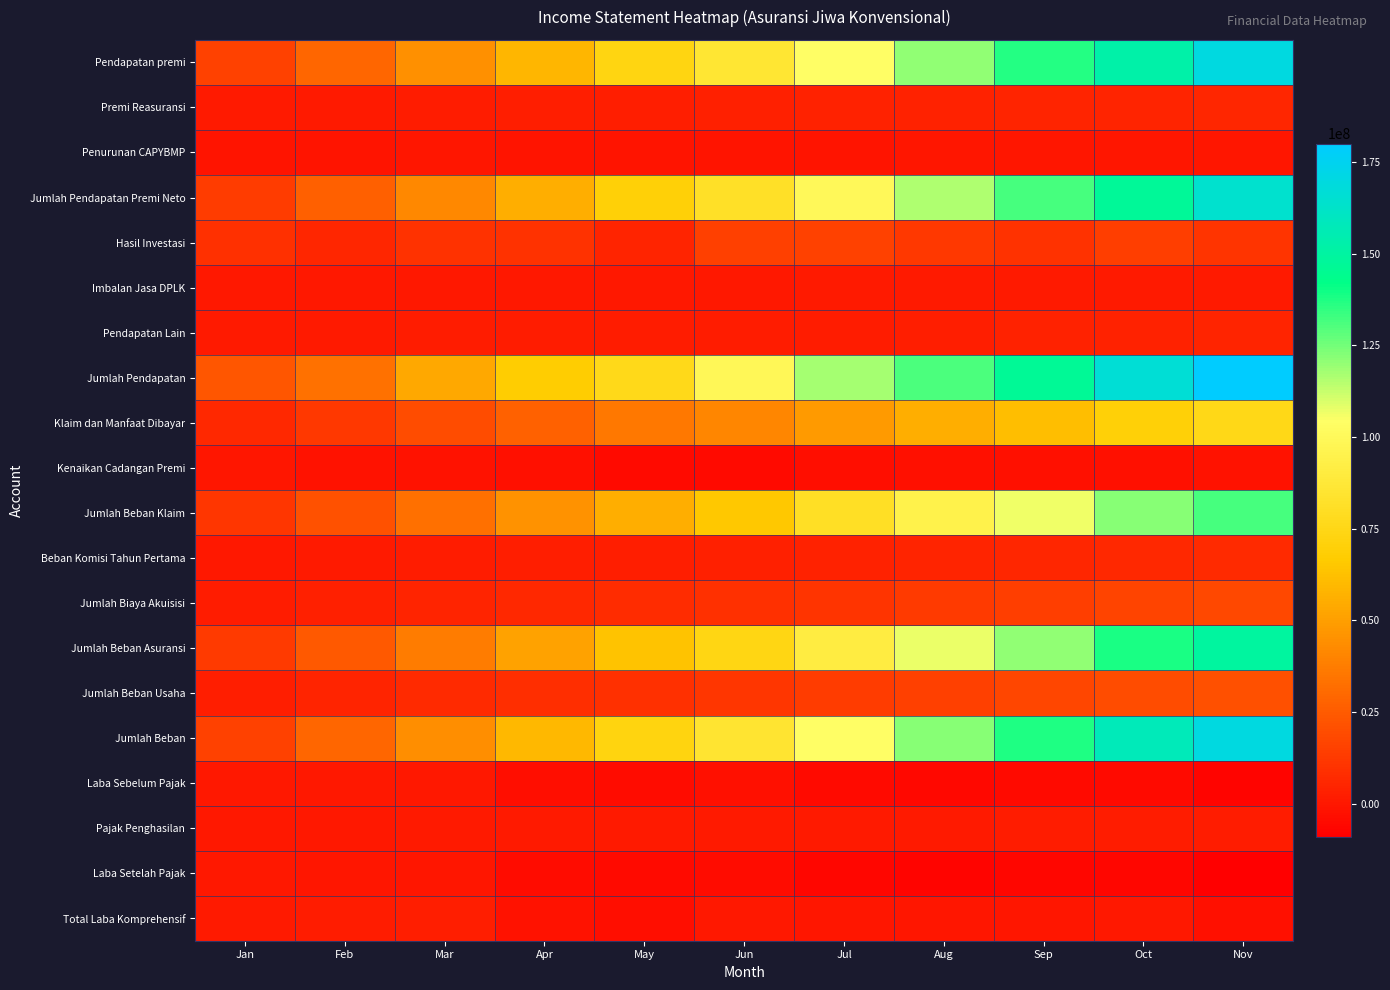

At which category is the sum across all series the highest?

Nov